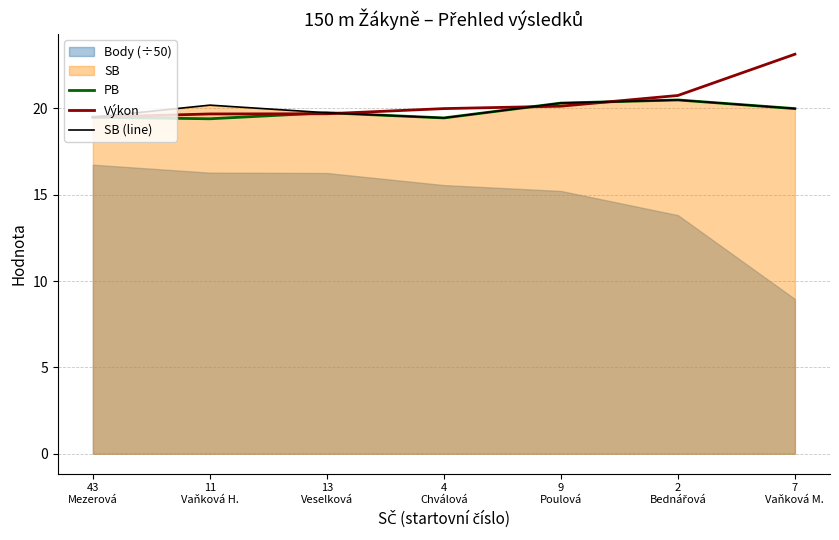

What is the maximum value for Výkon?

23.1